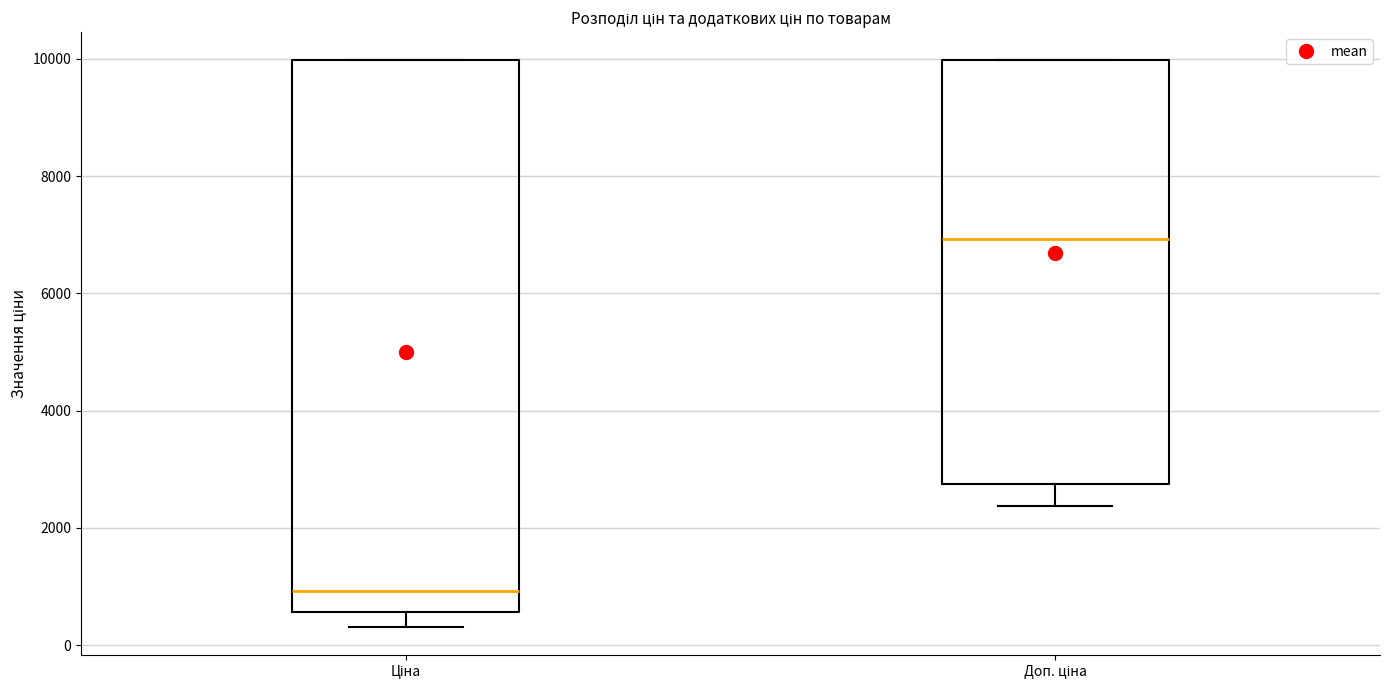

Where is the upper edge of the box for Доп. ціна on the y-axis? The values are not printed on the chart, so give them approximately, as read against the axis.

10000